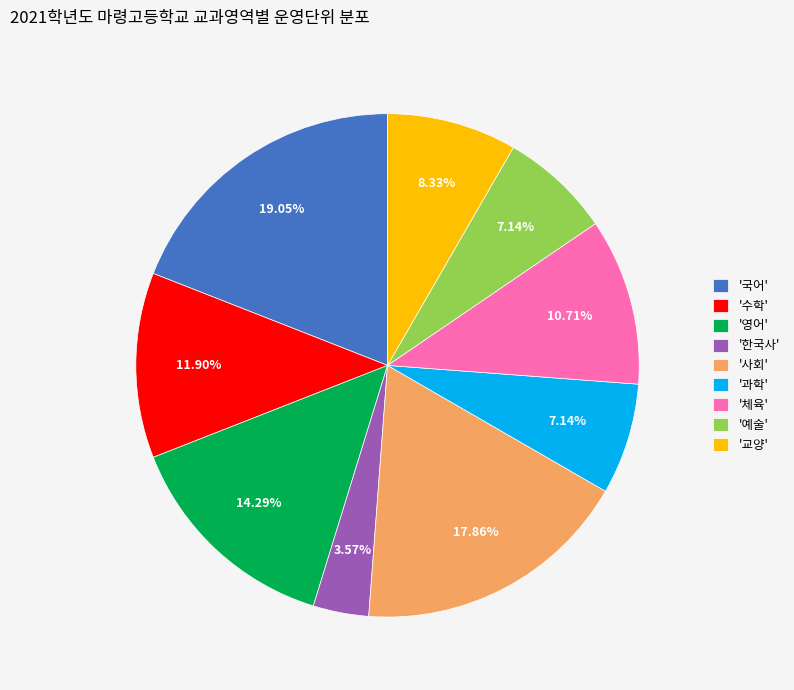

Count the number of slices in the pie.

9